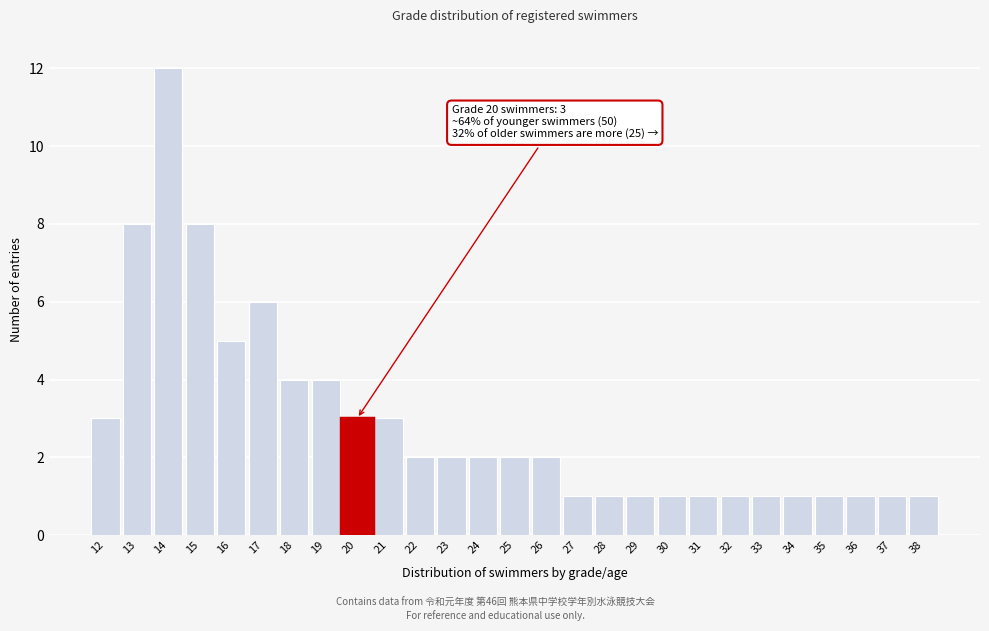

Reading left to right, list all the values displayed in this chart.

12=3	13=8	14=12	15=8	16=5	17=6	18=4	19=4	20=3	21=3	22=2	23=2	24=2	25=2	26=2	27=1	28=1	29=1	30=1	31=1	32=1	33=1	34=1	35=1	36=1	37=1	38=1